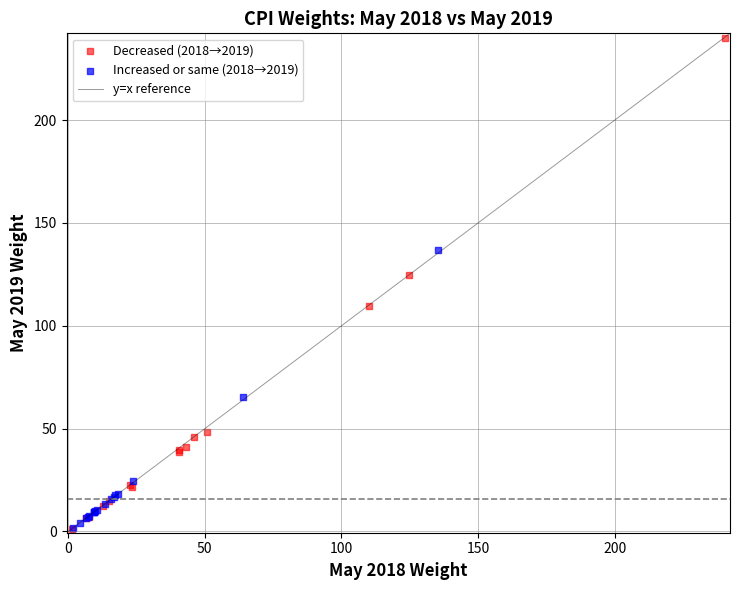

Which series has the widest spread of Y values?

Decreased (2018→2019)